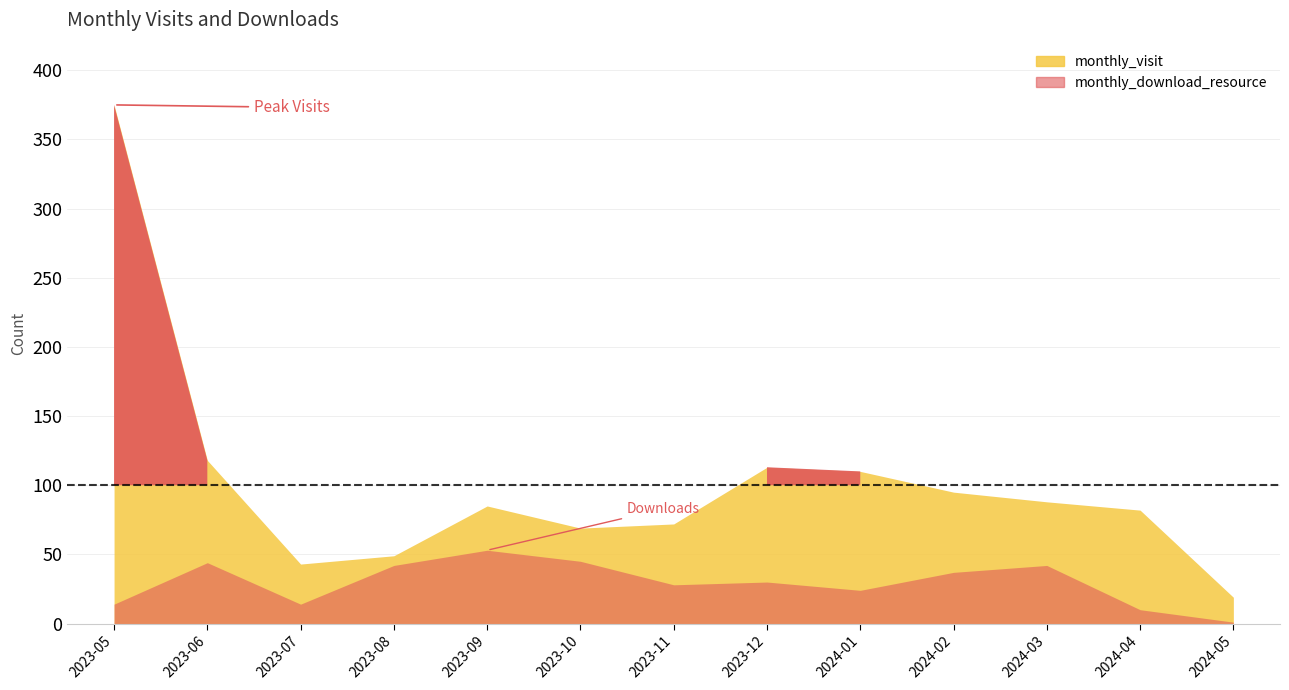

True or false: monthly_download_resource has a value of 14 at 2023-05.

True